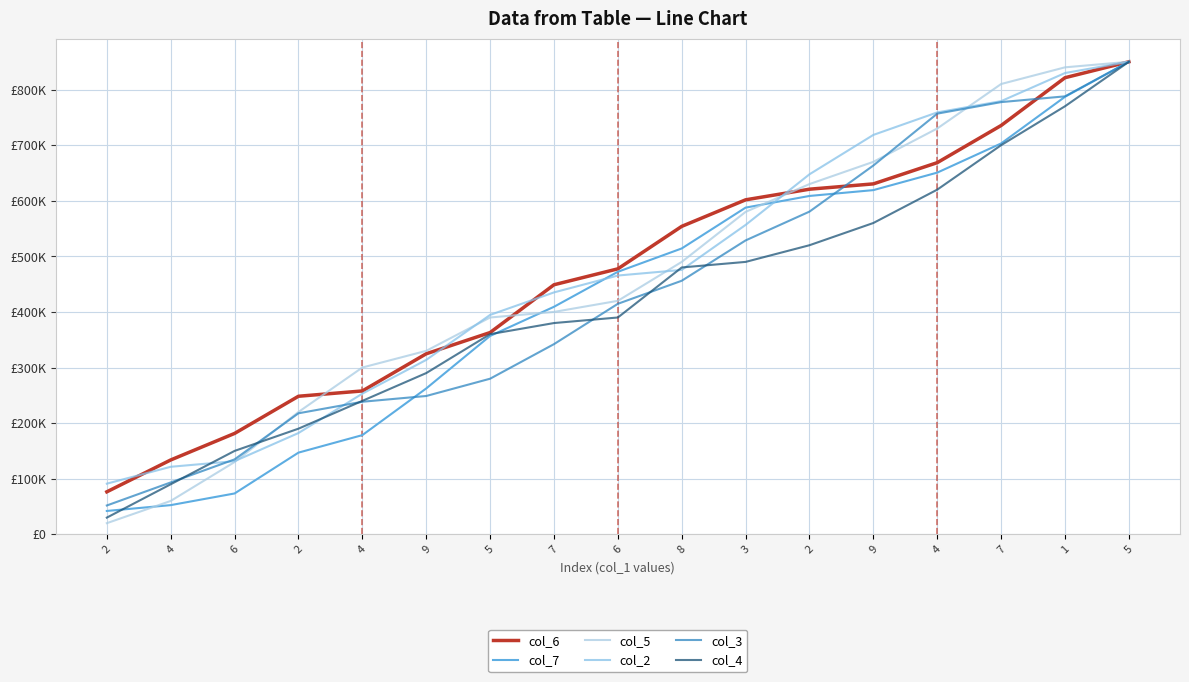

Between which two adjacent categories do col_3 and col_6 first intersect?

2 and 9